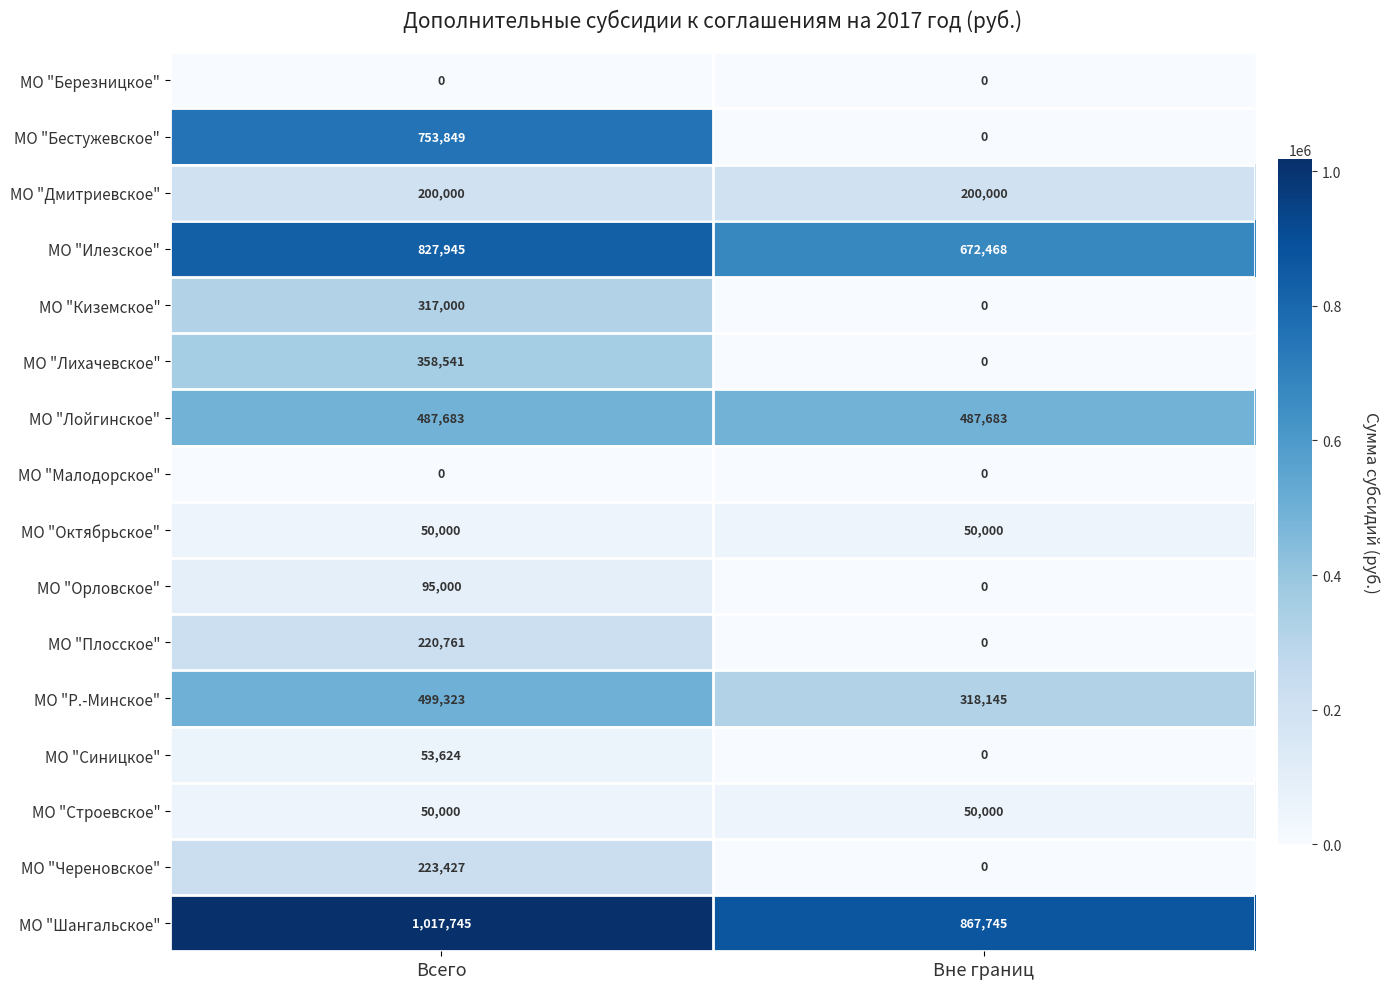

Which series has the largest total across all categories?

МО "Шангальское"